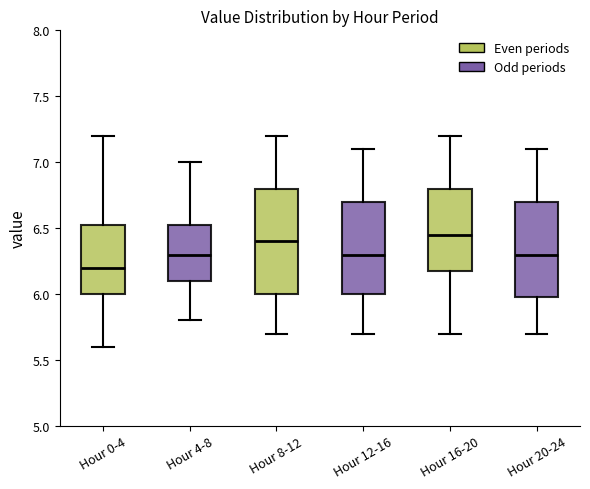

Where is the lower edge of the box for Hour 4-8 on the y-axis? The values are not printed on the chart, so give them approximately, as read against the axis.

6.10